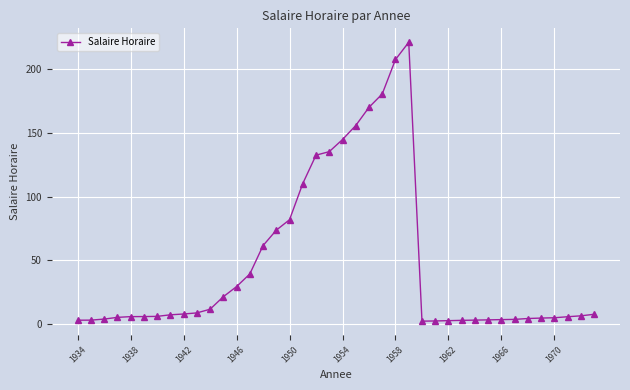

What is the value of the 31st point from the left?

3.2